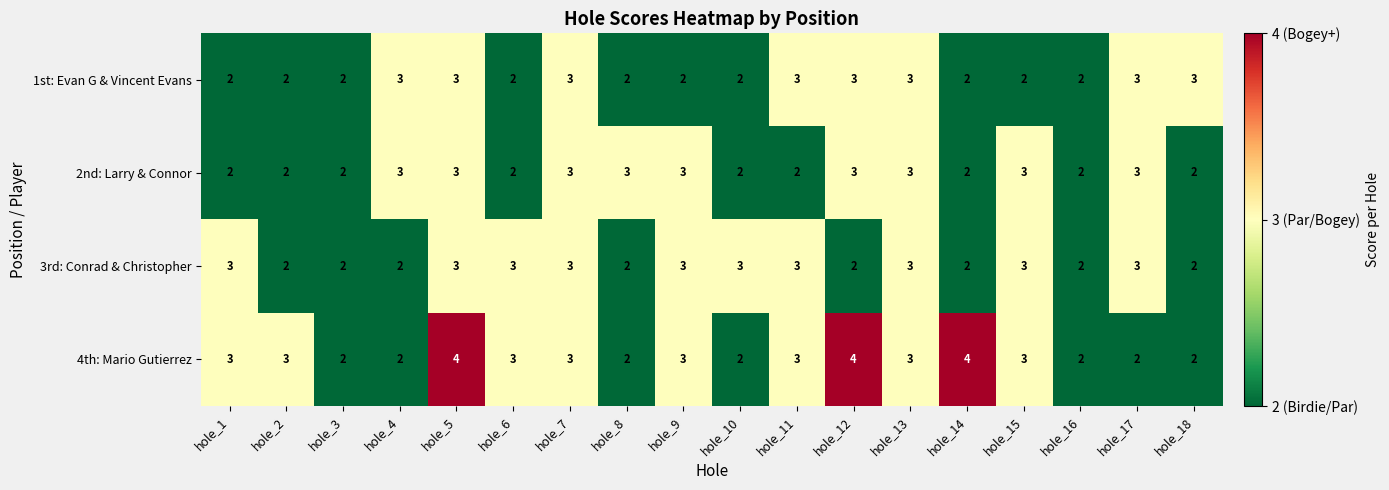

Which series has the largest range (max minus min)?

4th: Mario Gutierrez